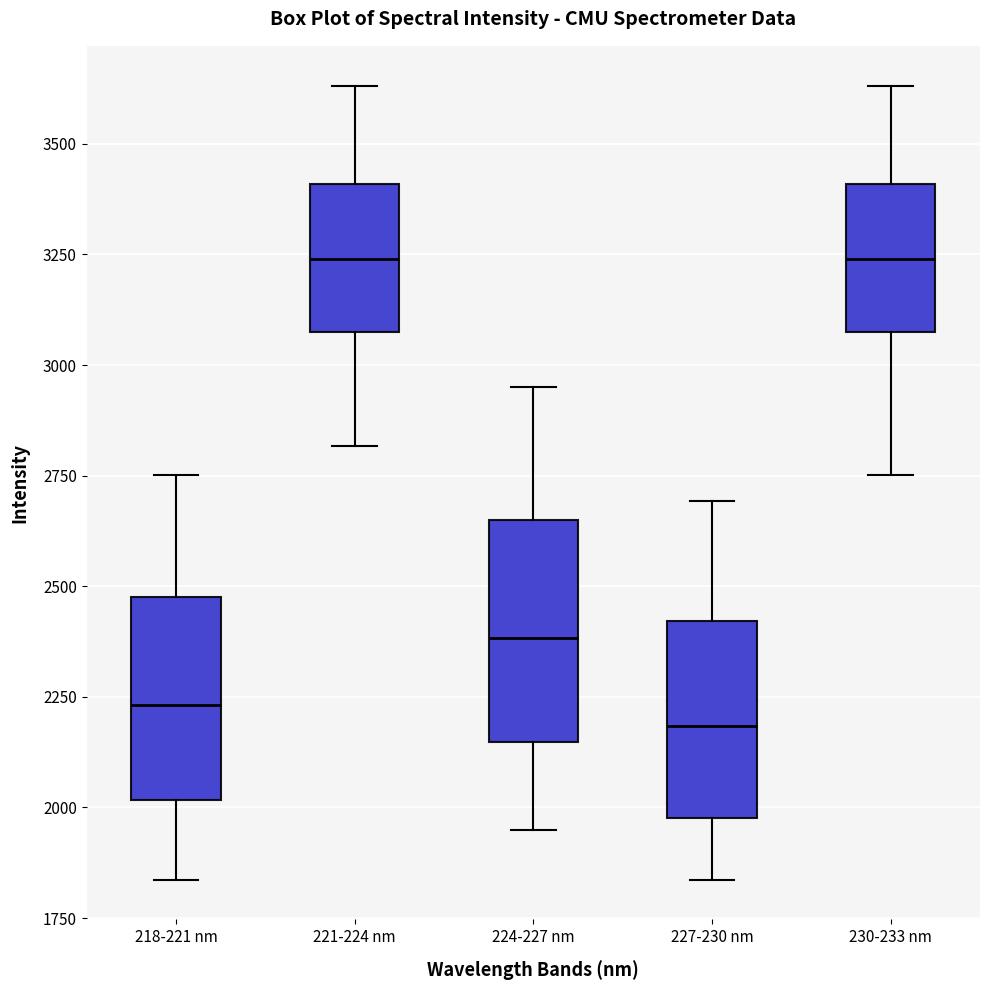

Where does the lower whisker of the box for 224-227 nm end on the y-axis? The values are not printed on the chart, so give them approximately, as read against the axis.

1950